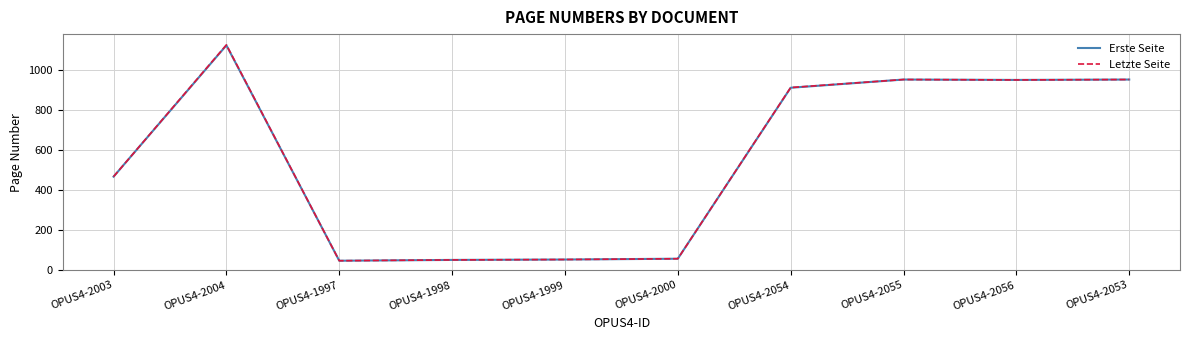

Which label corresponds to the largest value in the chart?

OPUS4-2004